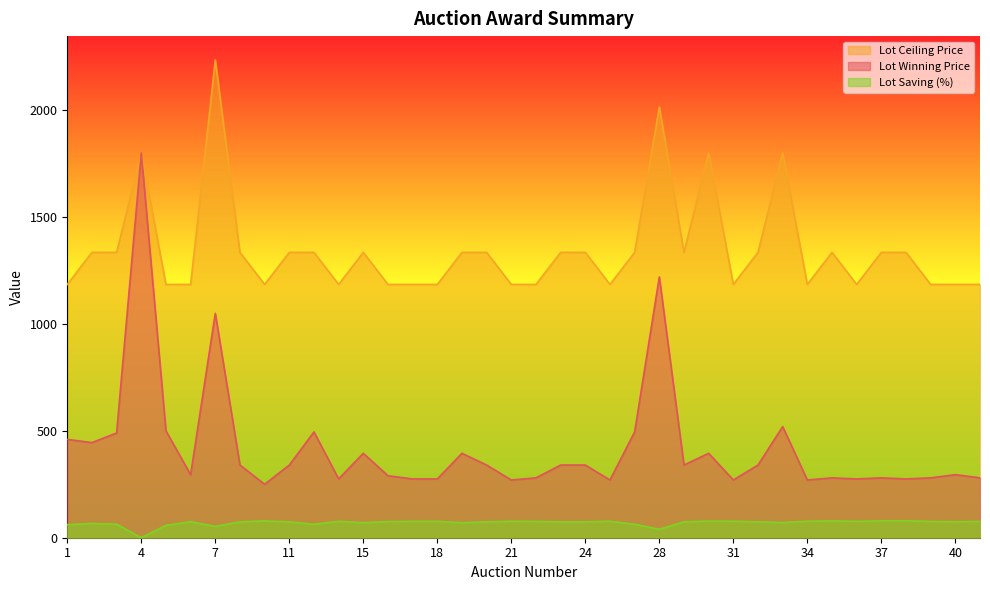

How many interior local valleys does the Lot Saving series have?

9